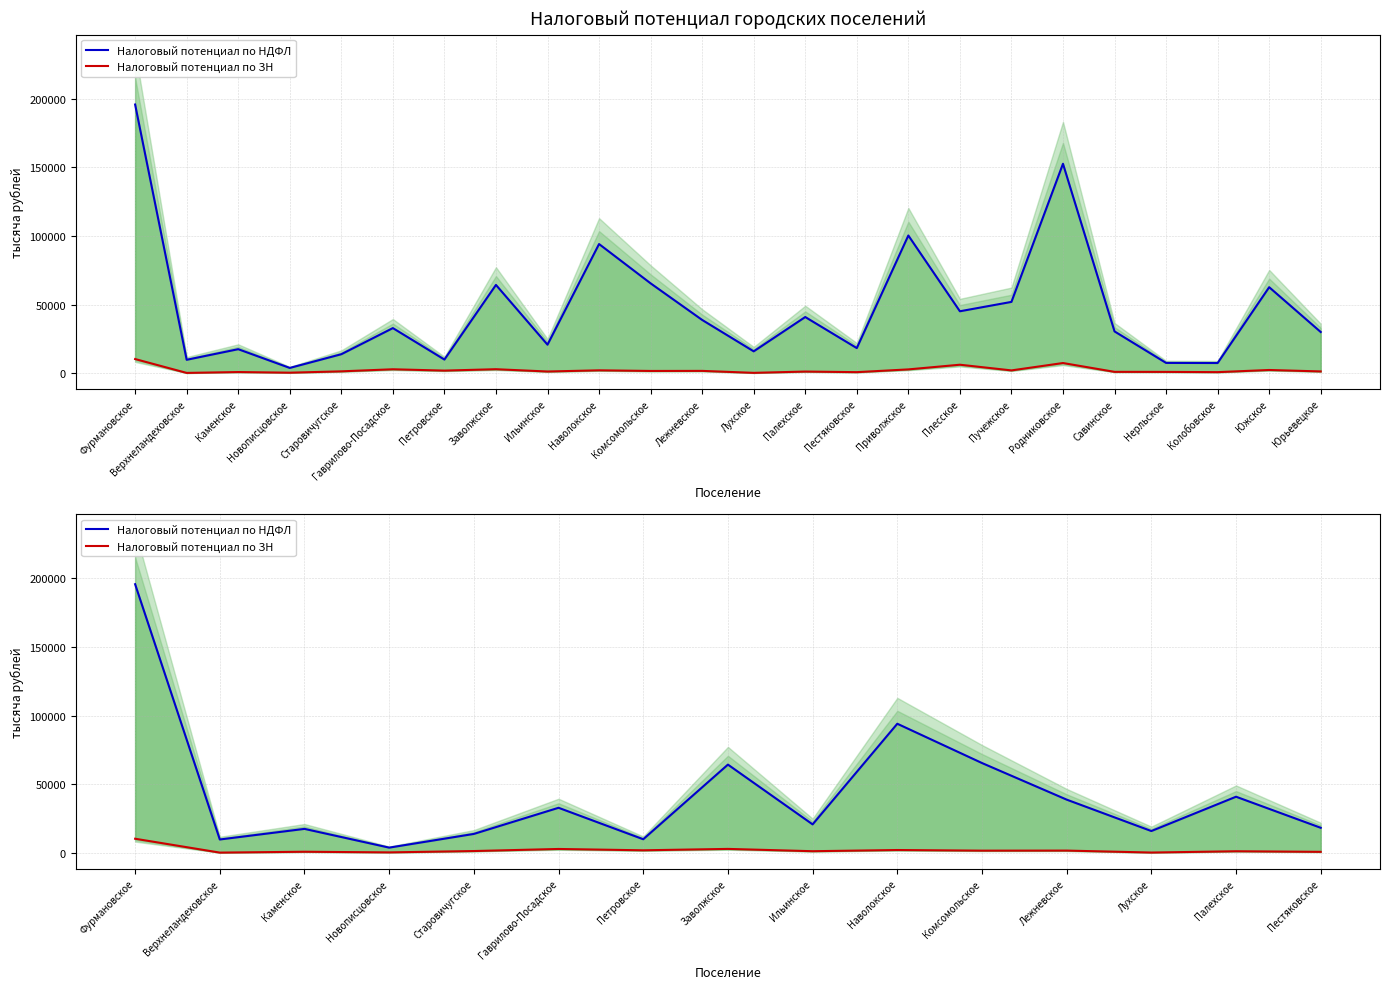

Rank the series by their average value, from lowest to highest.

Налоговый потенциал по ЗН, Налоговый потенциал по НДФЛ